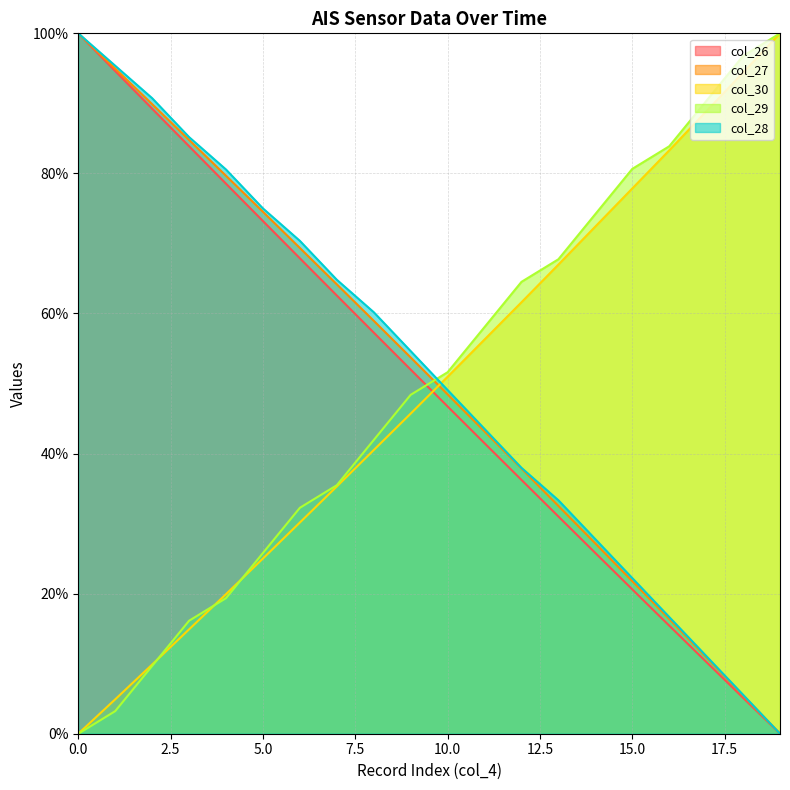

The col_27 series shows 10.9 at 17. True or false?

True